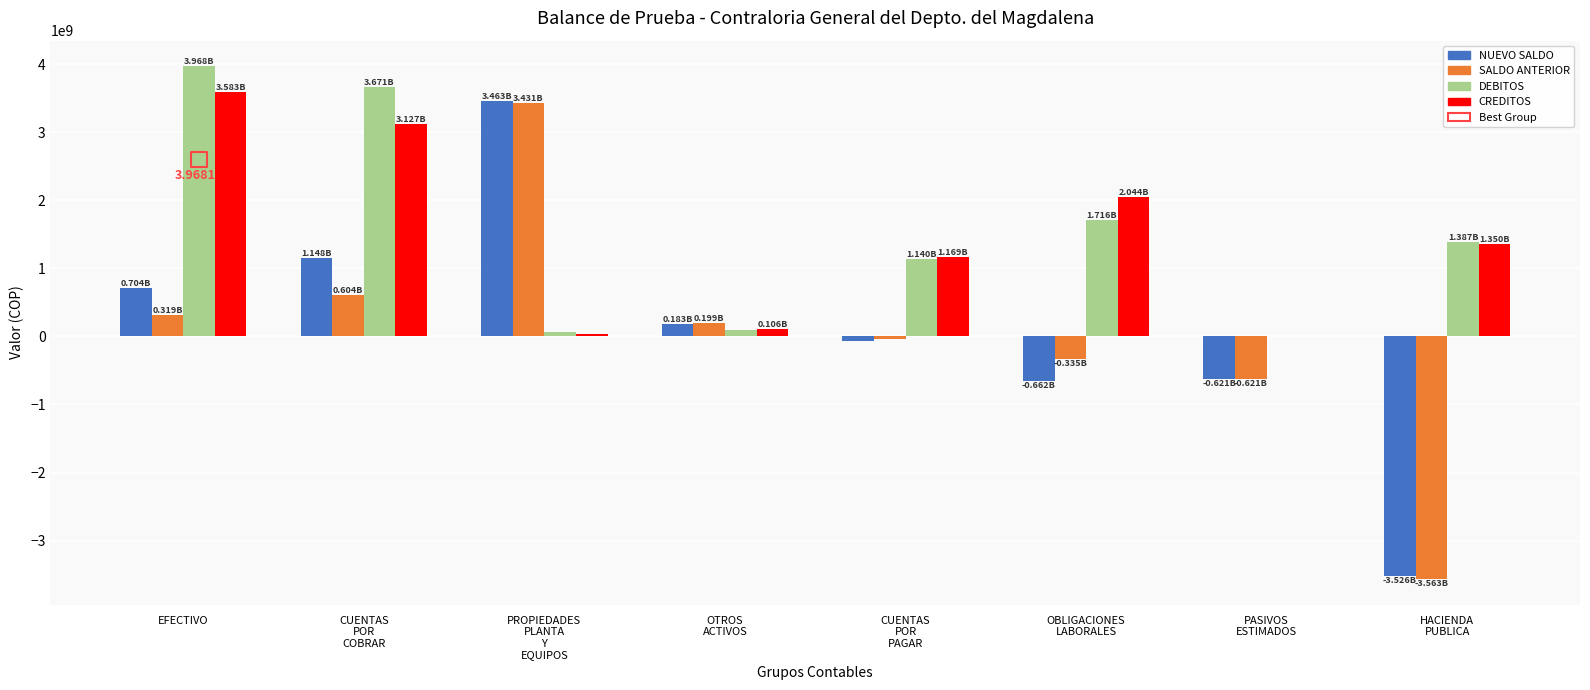

Which series has the largest total across all categories?

DEBITOS